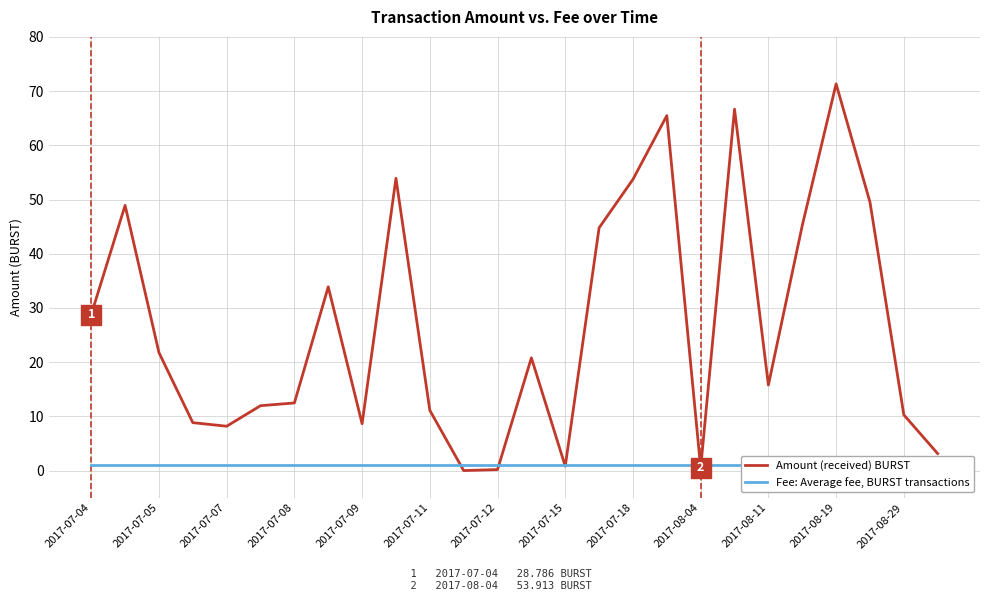

At which label does Amount (received) BURST reach its peak?

2017-08-19